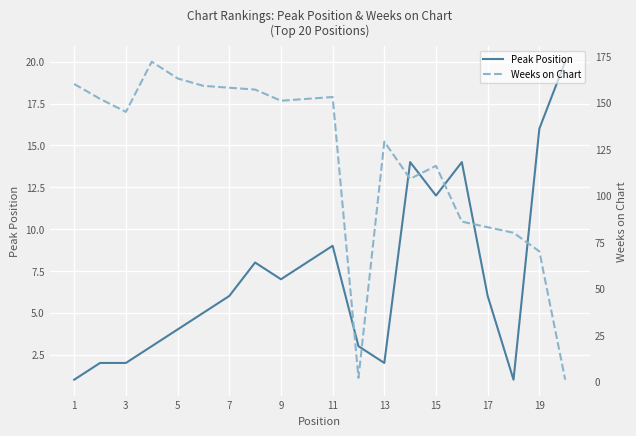

True or false: Peak Position has a value of 6 at 7.

True